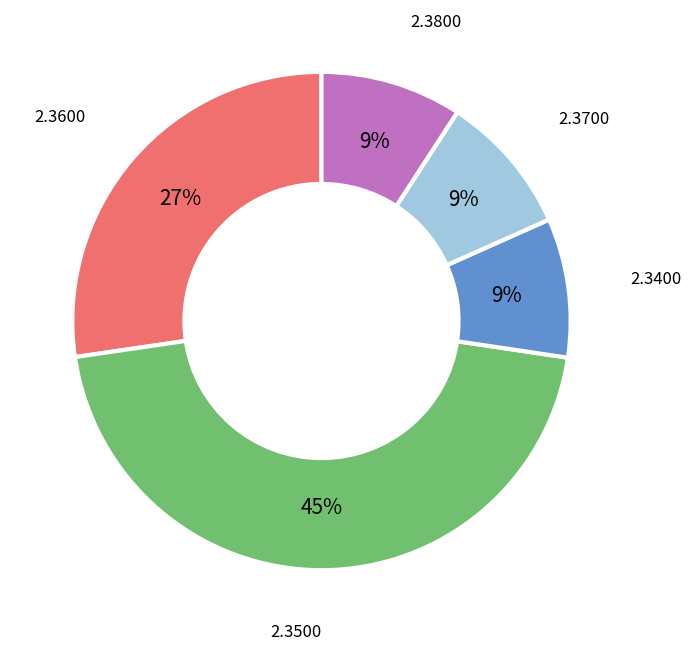

Is there any slice that represents more than half of the pie?

No